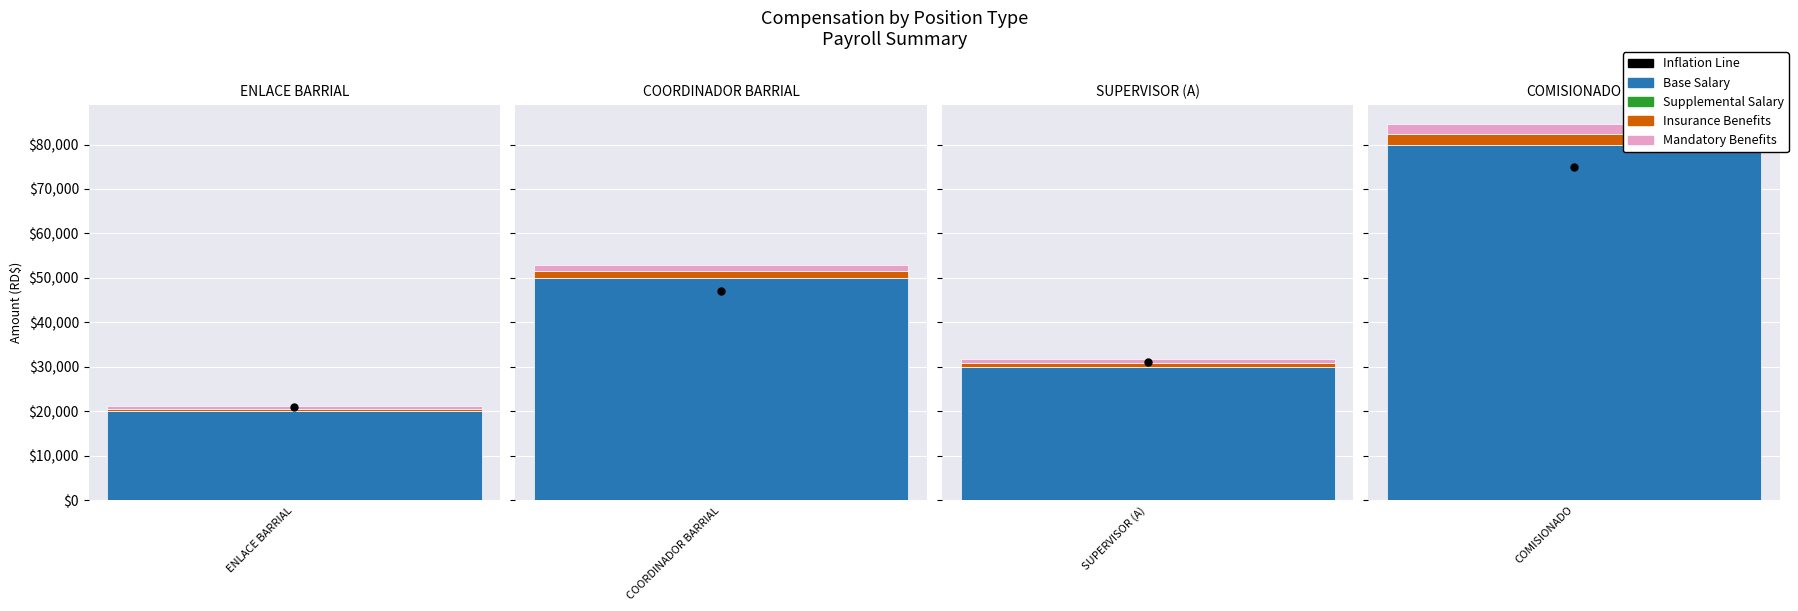

How many data points in Mandatory Benefits are less than 1435?

2